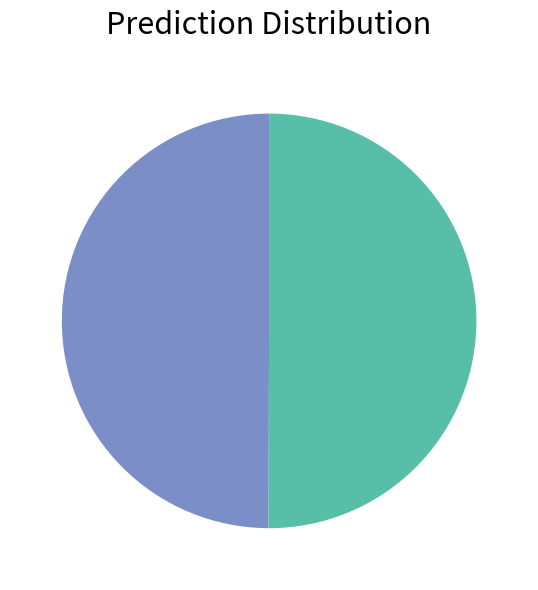

Count the number of slices in the pie.

2